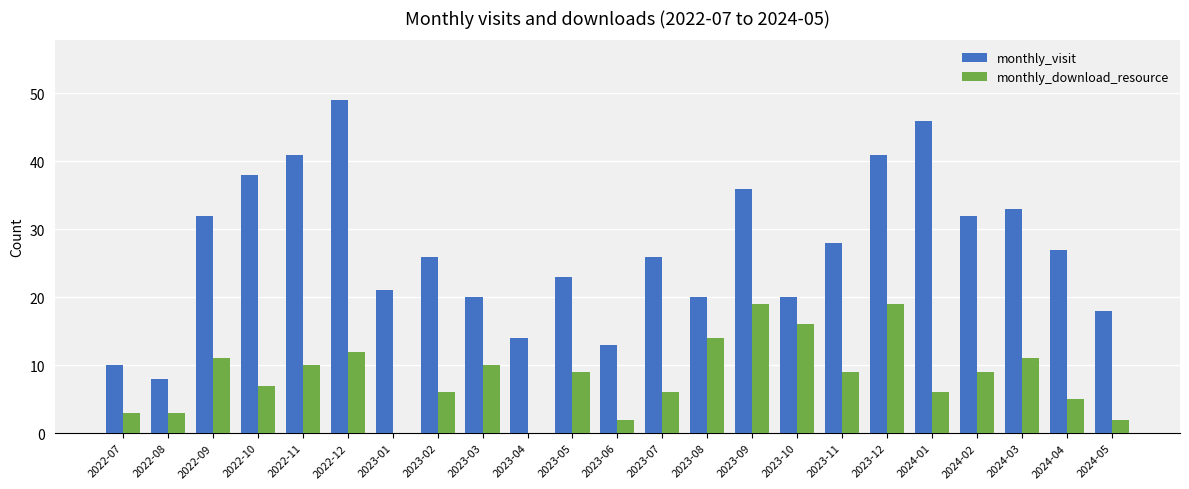

Is the value of monthly_visit at 2024-03 greater than the value of monthly_download_resource at 2024-03?

Yes